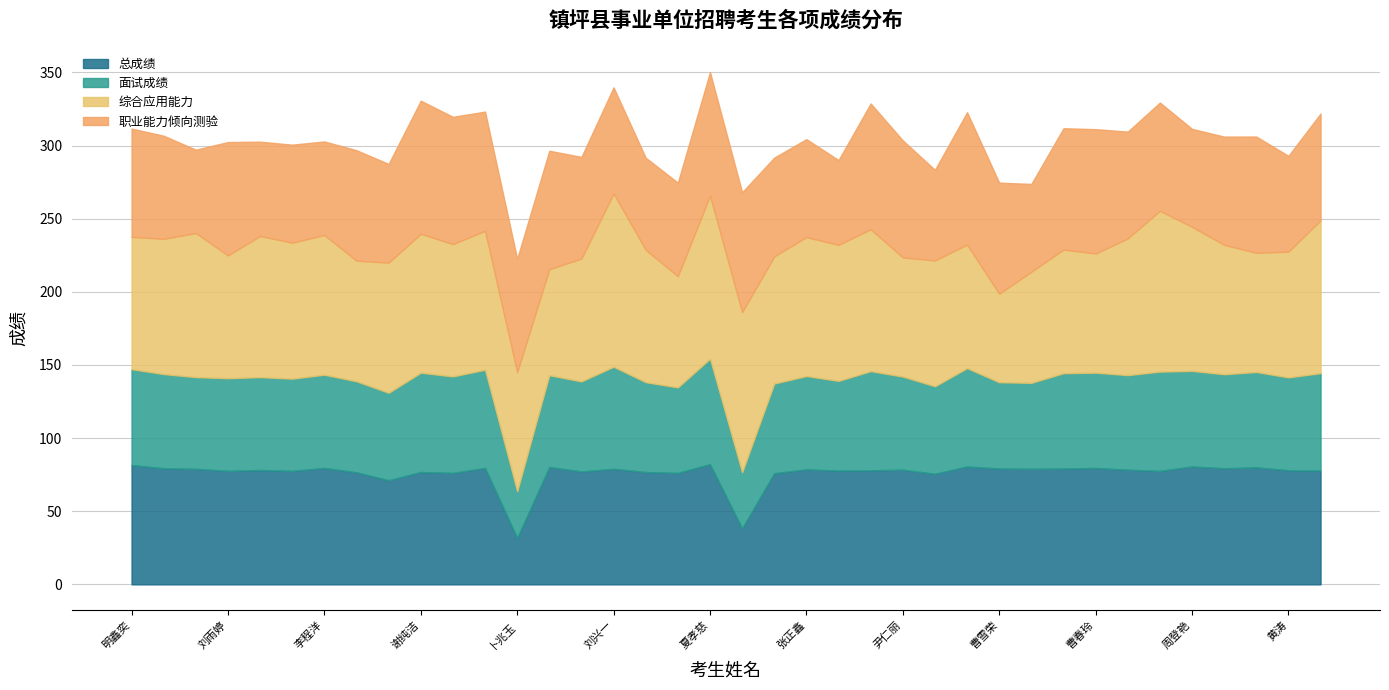

List the series in order of their peak value, lowest first.

面试成绩, 总成绩, 职业能力倾向测验, 综合应用能力